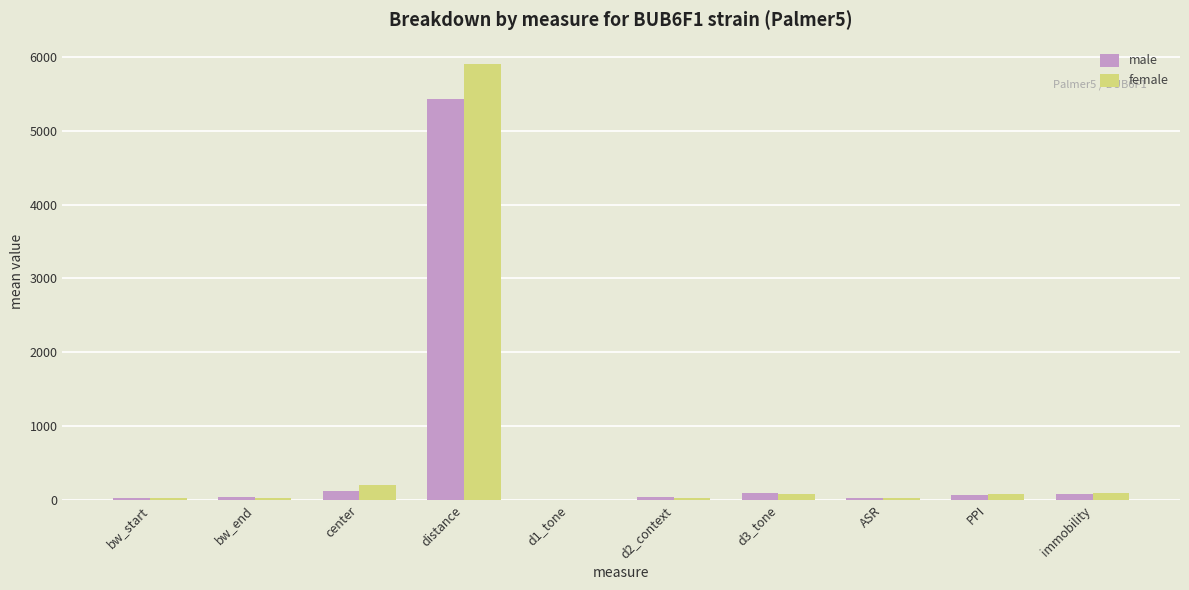

Is it true that male equals 64.3 at PPI?

True